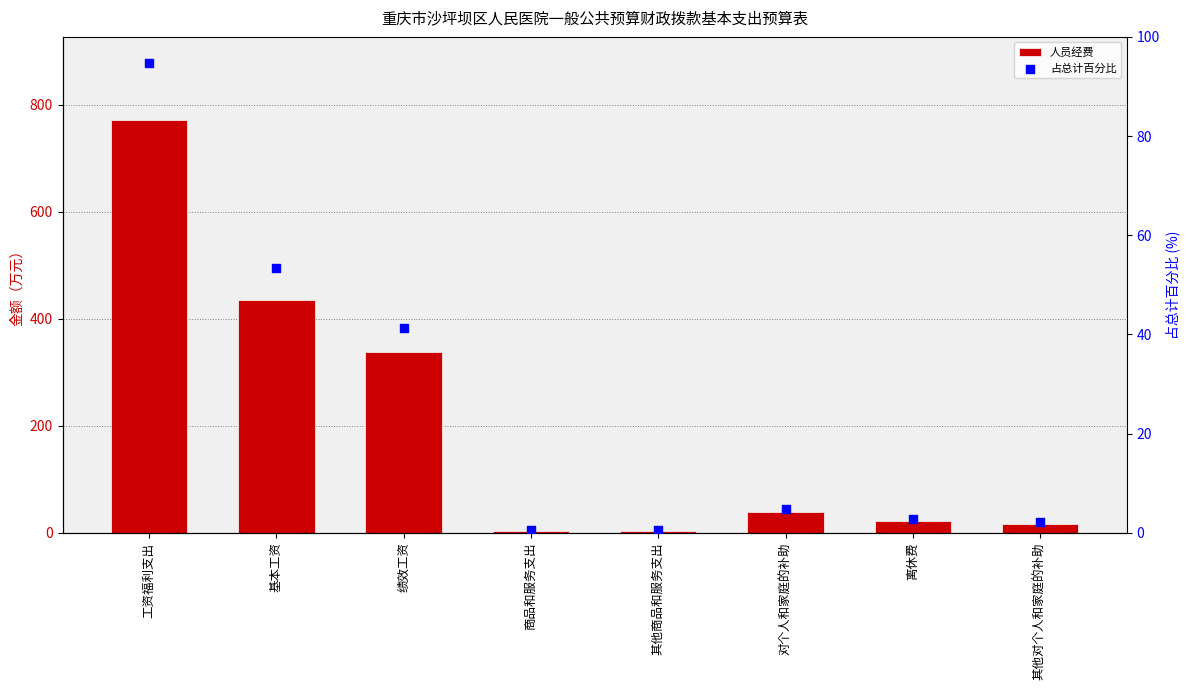

Which series has the largest total across all categories?

人员经费